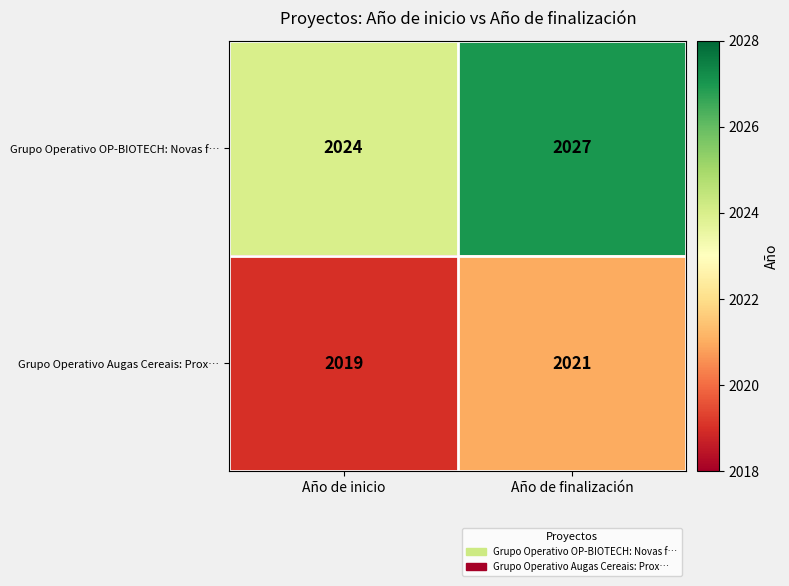

True or false: Grupo Operativo Augas Cereais: Prox… has a value of 2019 at Año de inicio.

True